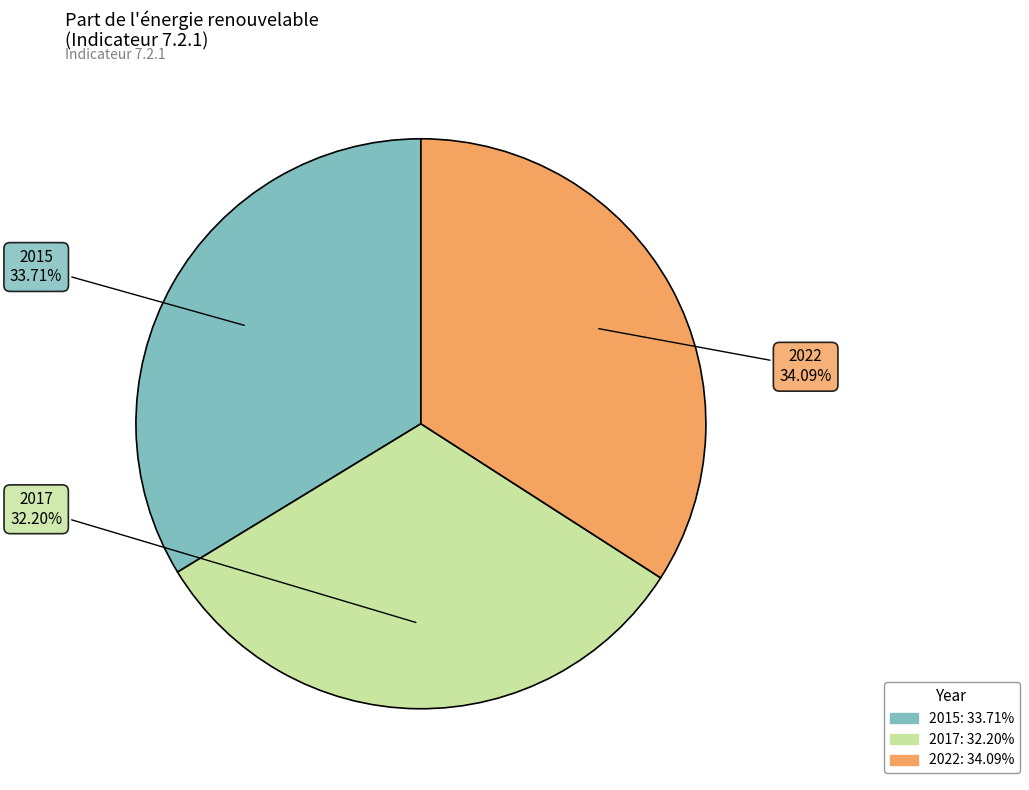

True or false: 2022 accounts for 34% of the total.

True